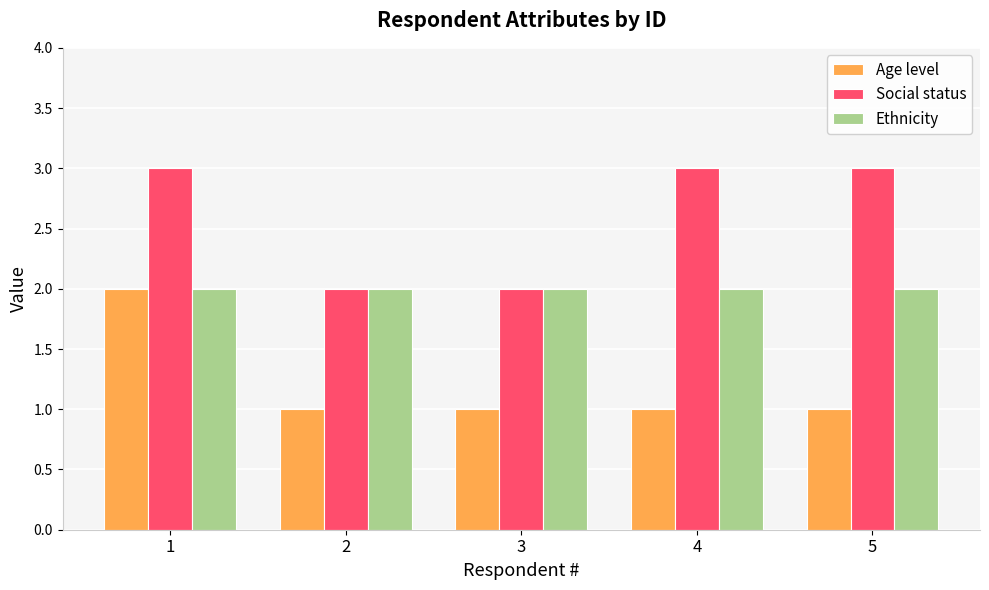

List the series in order of their overall mean, highest first.

Social status, Ethnicity, Age level